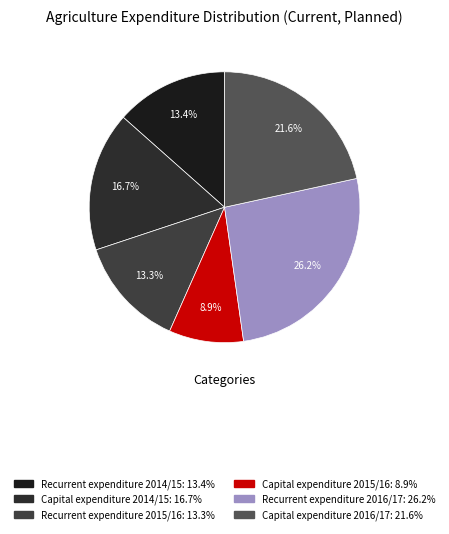

Which has a higher value, Capital expenditure 2014/15 or Recurrent expenditure 2014/15?

Capital expenditure 2014/15